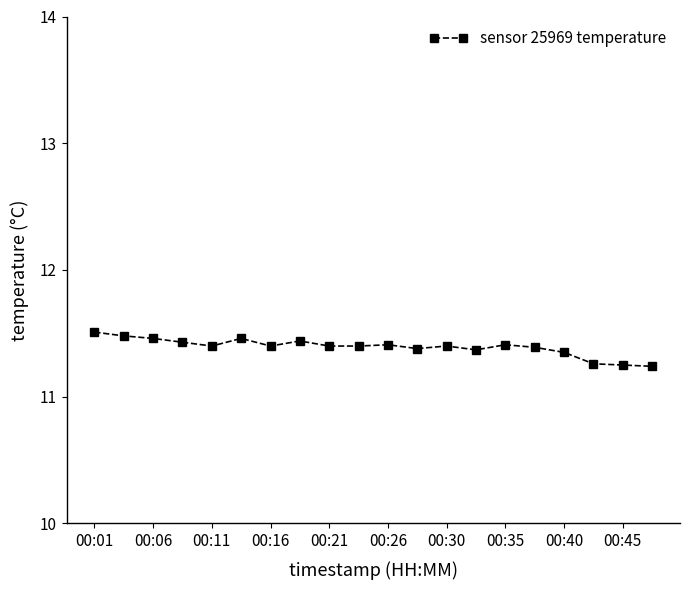

Count the values in the range 11 to 12.

20